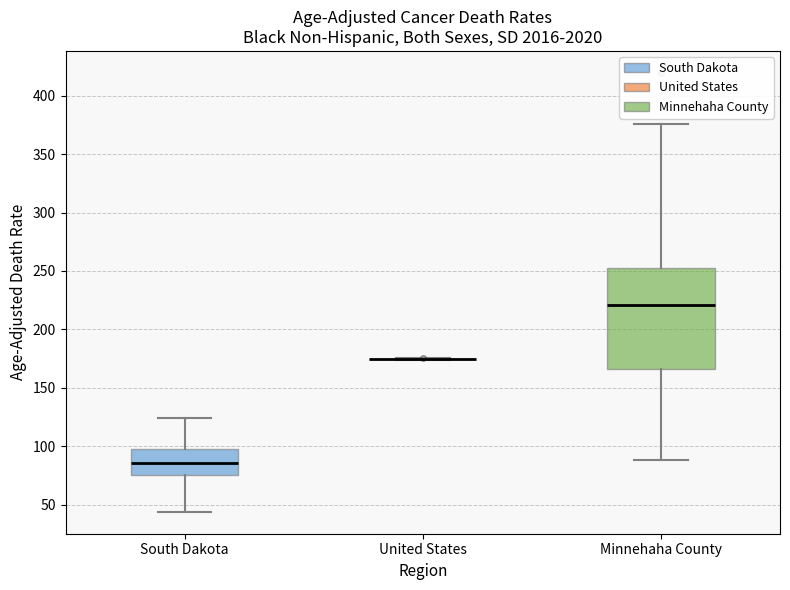

Comparing the boxes themselves (not the whiskers), which one is the tallest?

Minnehaha County